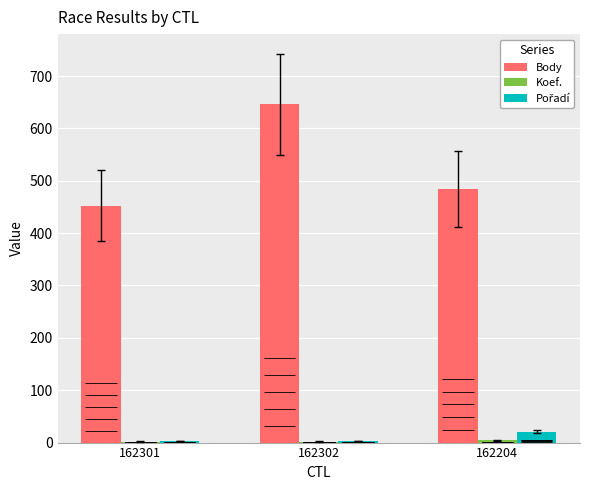

What is the total value across all series at 162204?

510